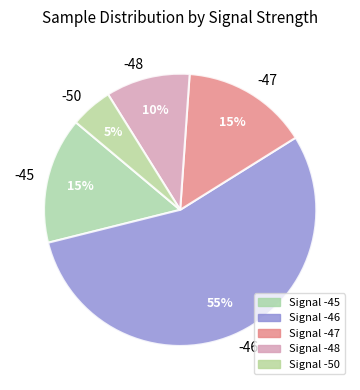

To the nearest percent, what percentage of the pie is -48?

10%